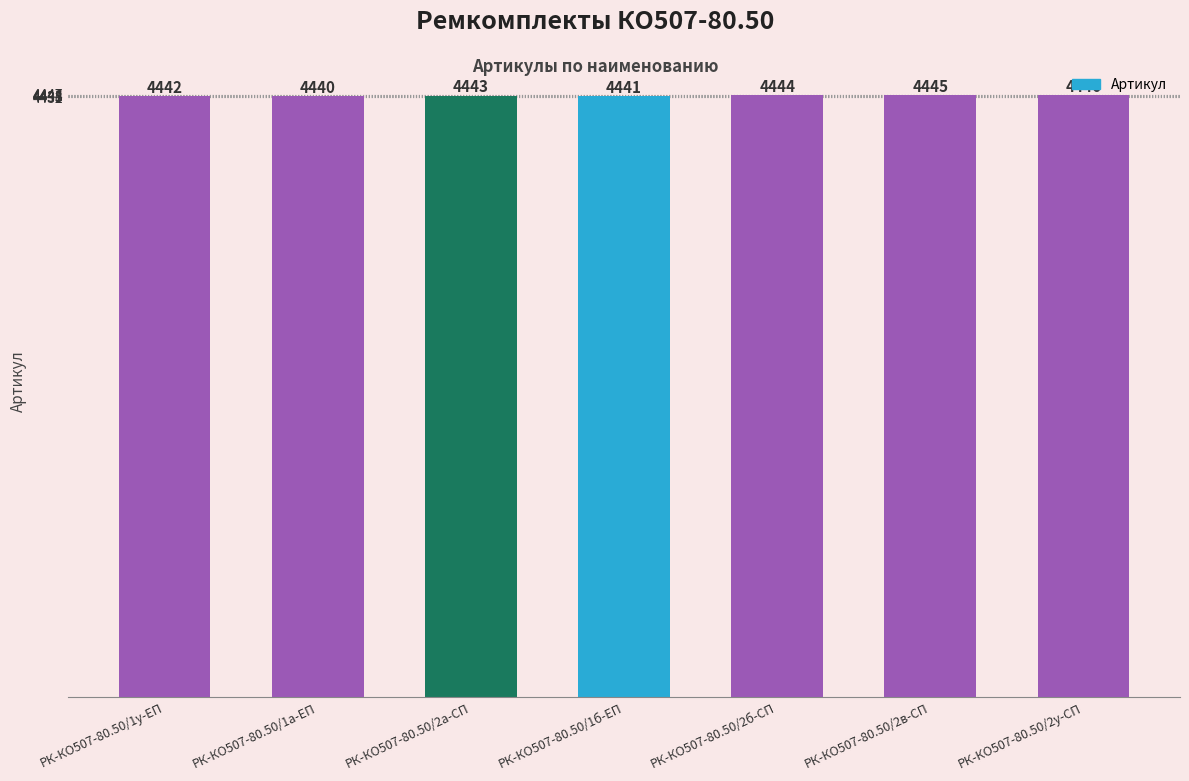

How many bars are there in total?

7